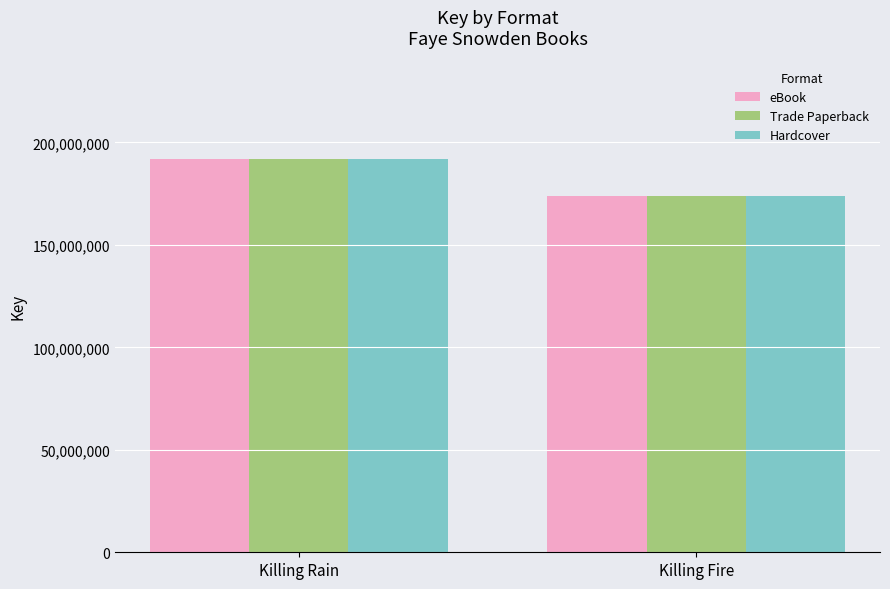

Rank the categories by Trade Paperback value from lowest to highest.

Killing Fire, Killing Rain